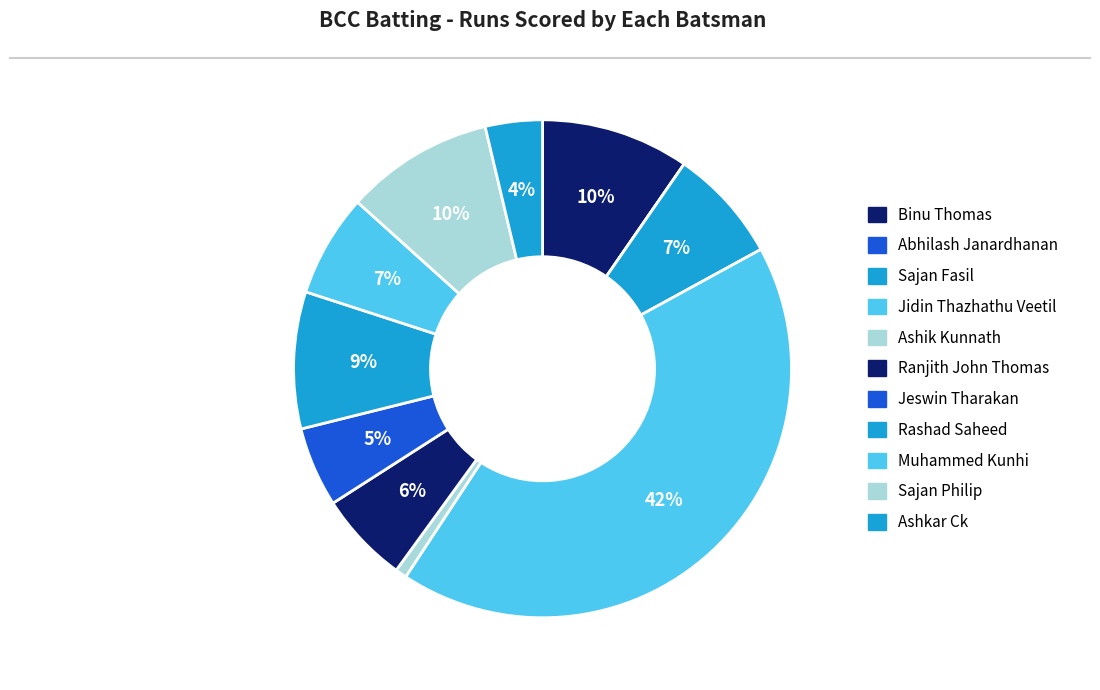

True or false: Abhilash Janardhanan accounts for 0% of the total.

True